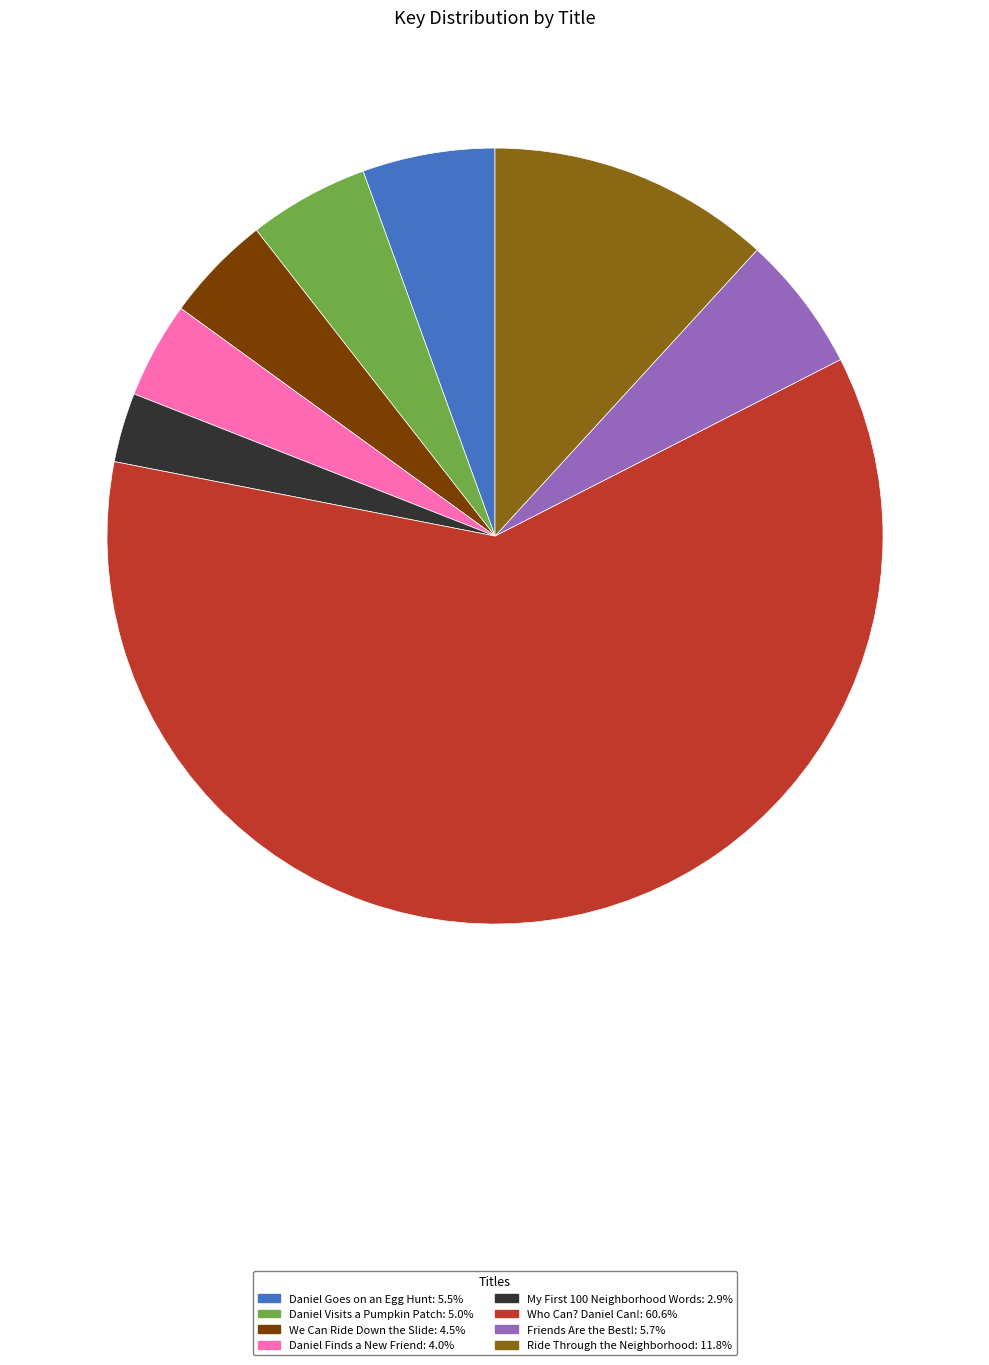

The Who Can? Daniel Can! slice represents 73% of the pie. True or false?

False